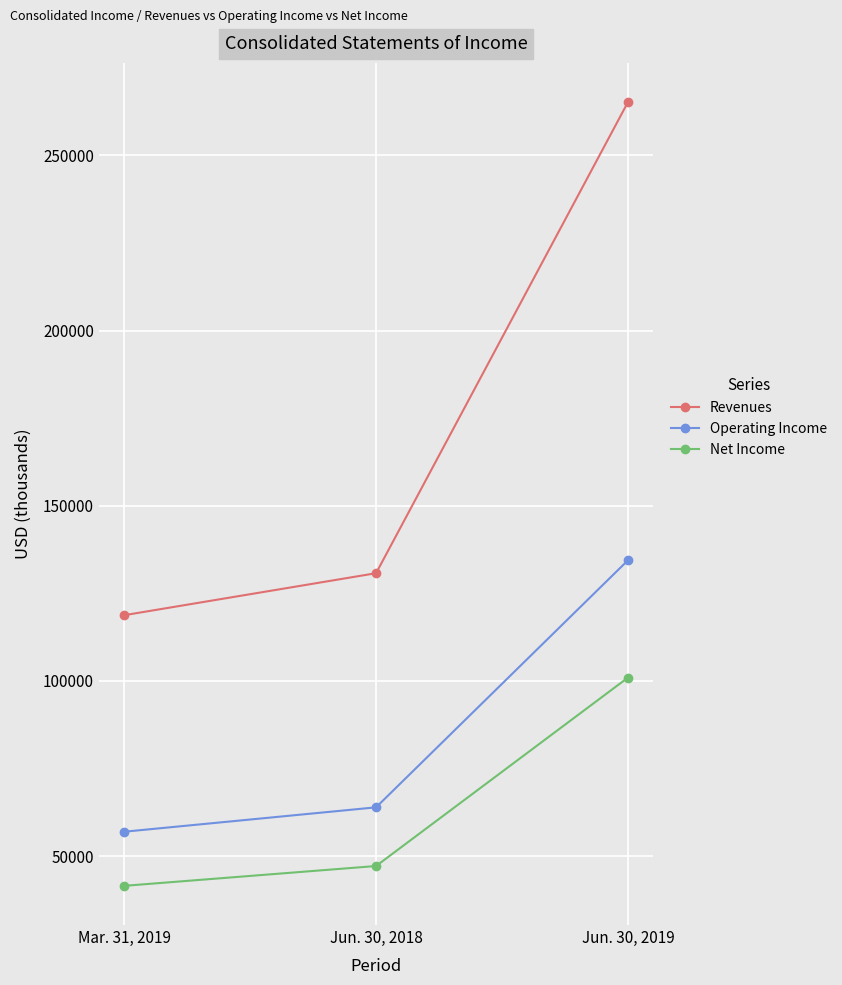

Which label corresponds to the smallest value in the chart?

Mar. 31, 2019